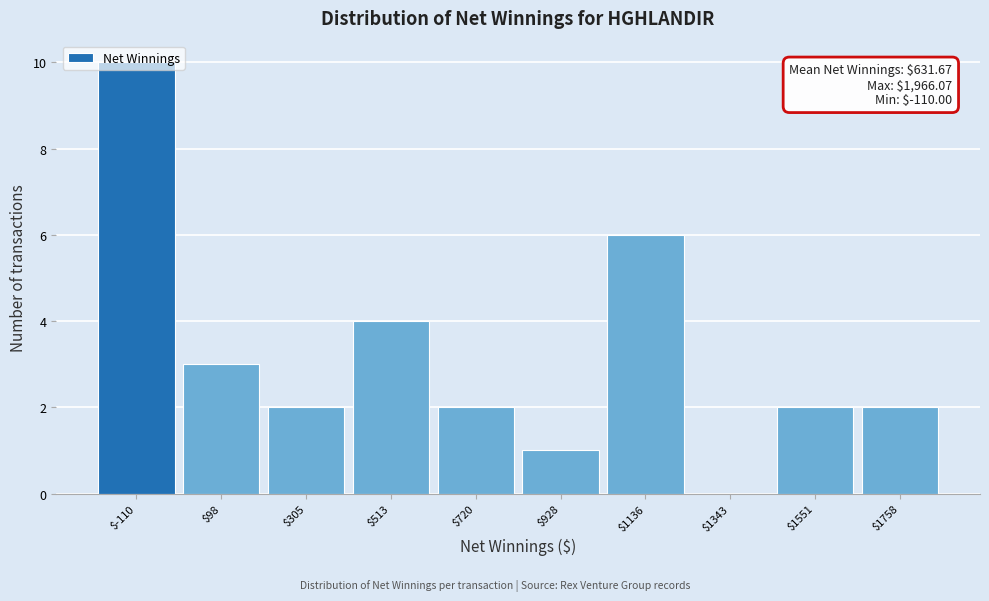

The value at $1551 is 2. True or false?

True